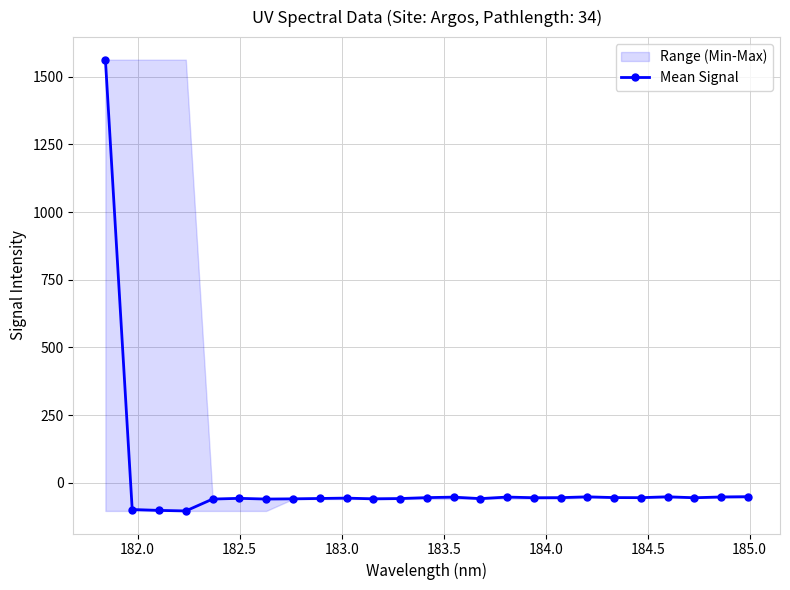

What is the highest value of the Mean Signal series?

1562.6